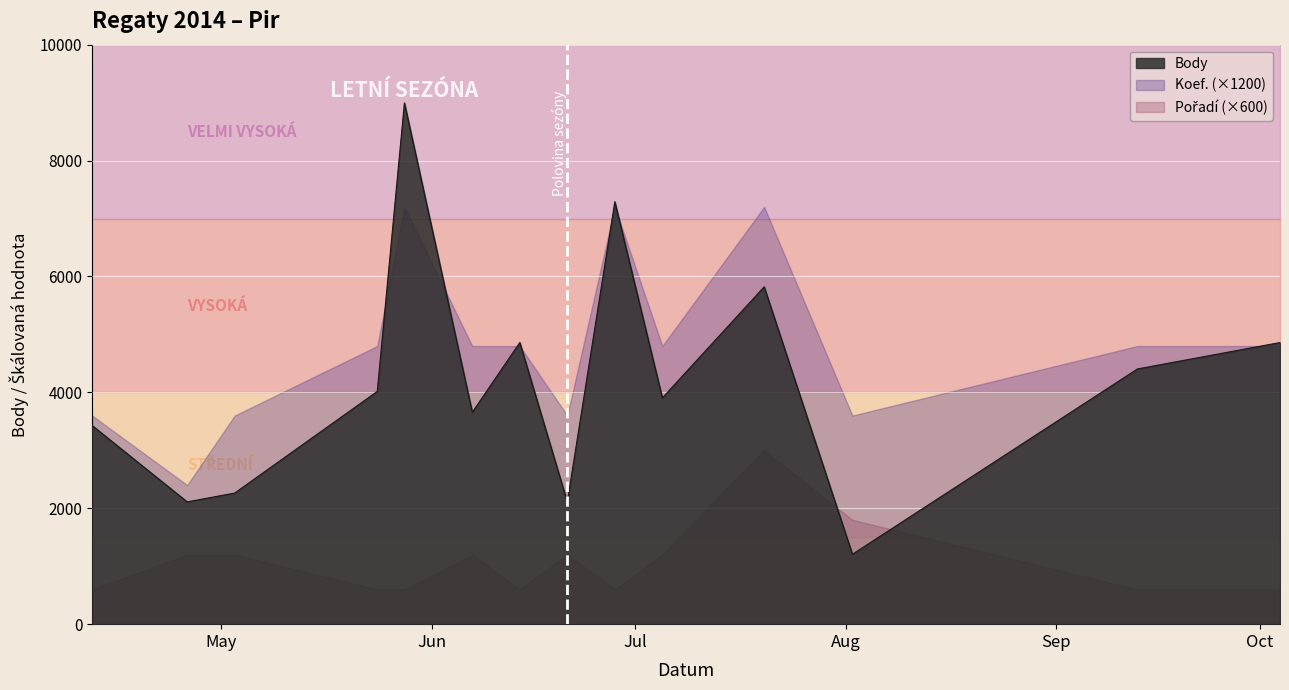

What position from the right is 2014-09-13?

2